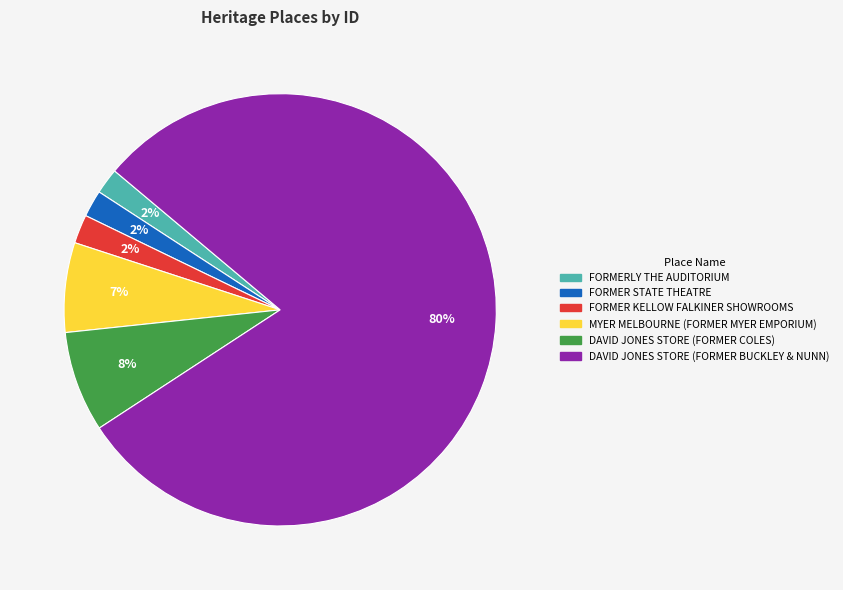

What percentage is the DAVID JONES STORE (FORMER COLES) slice, to the nearest percent?

8%